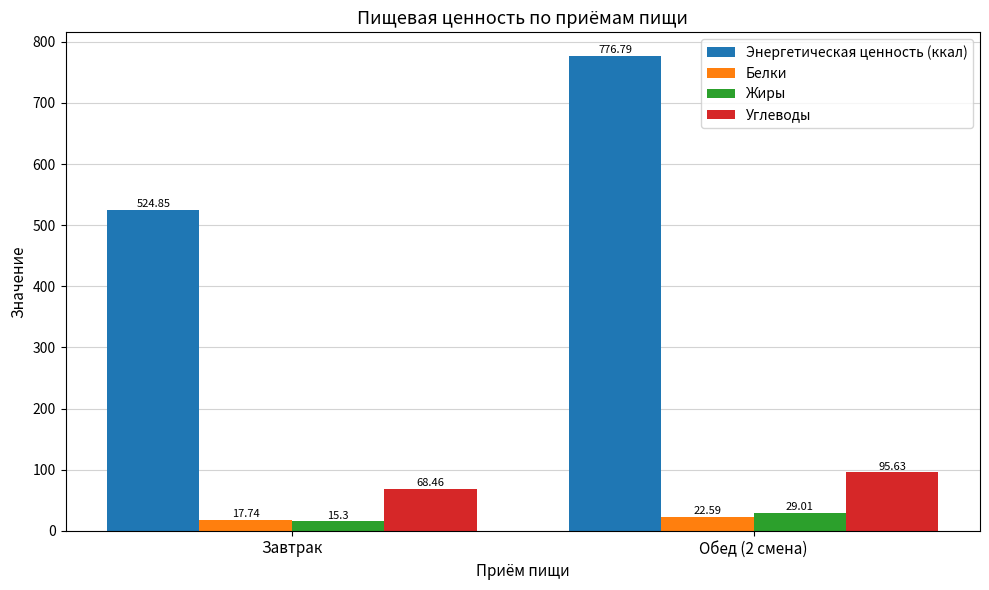

Is it true that Энергетическая ценность (ккал) equals 306.7 at Завтрак?

False